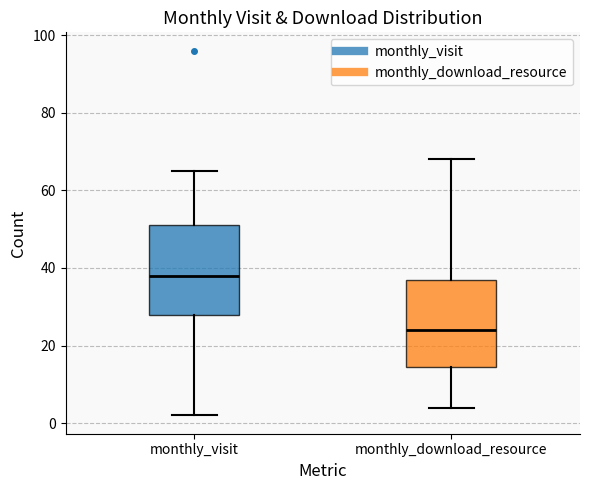

Reading left to right, transcribe this box plot: for each box, give where its median line is, the range the box spans, and where its two whiskers end, as read against the y-axis. The values are not printed on the chart, so give them approximately, as read against the axis.

monthly_visit: median 38, box 28 to 52, whiskers 2 to 66
monthly_download_resource: median 24, box 14 to 38, whiskers 4 to 68